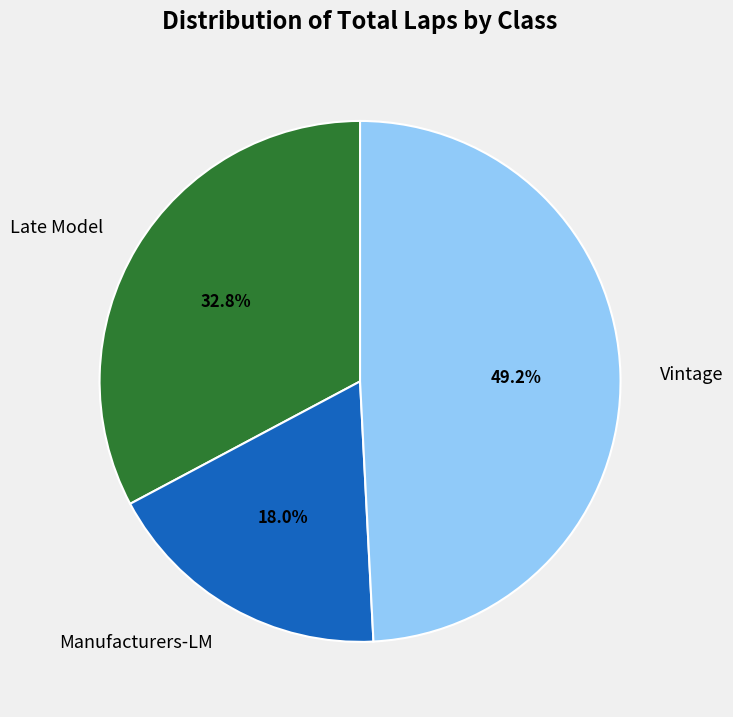

Which slice is the smallest?

Manufacturers-LM